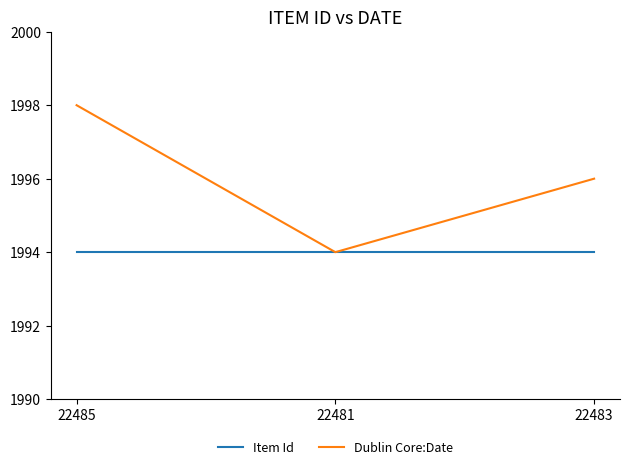

The value of Dublin Core:Date at 22483 is 834. True or false?

False